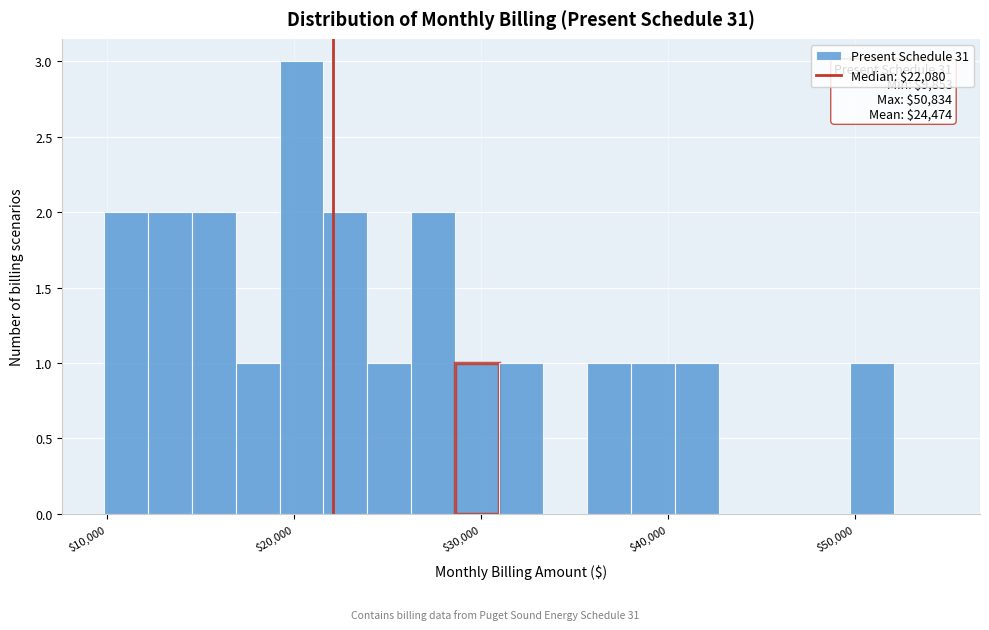

Around what value on the x-axis is the tallest bar? Give the approximate position of its centre, as read against the axis.

20000